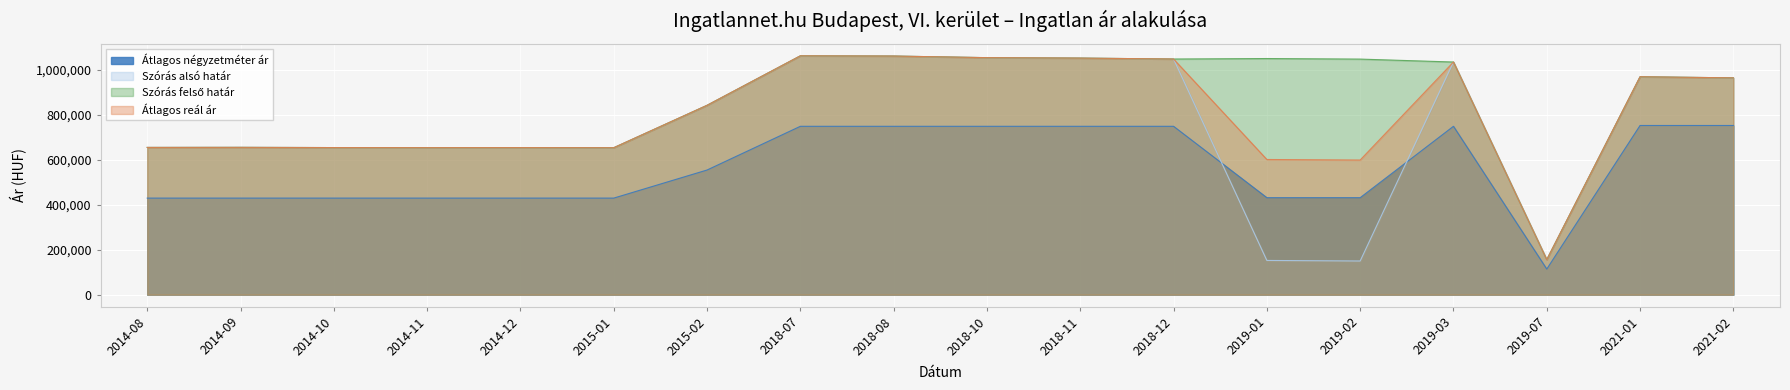

What is the value of the Átlagos reál ár point at the 9th from the left?

1061697